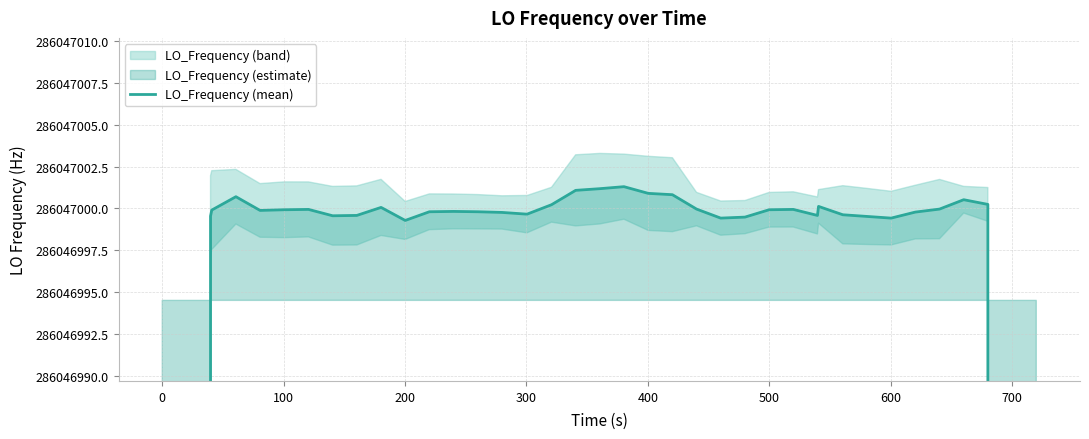

How many points are higher than both their immediate neighbors (excluding endpoints)?

8